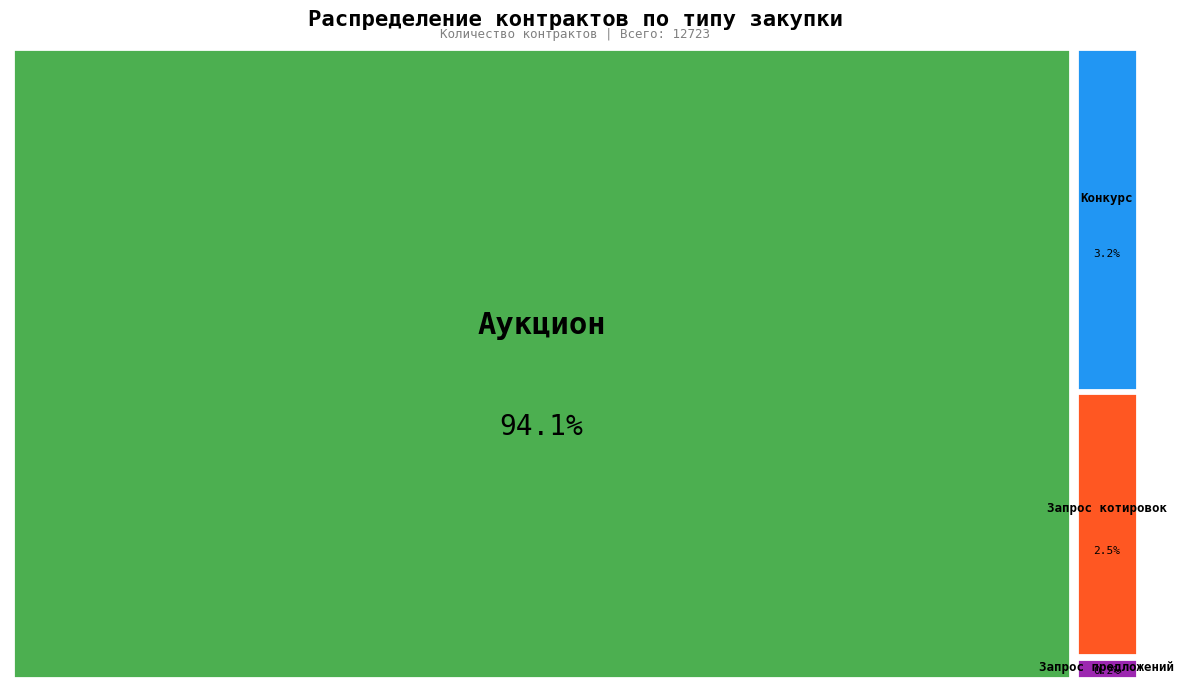

Which slice is the largest?

Аукцион